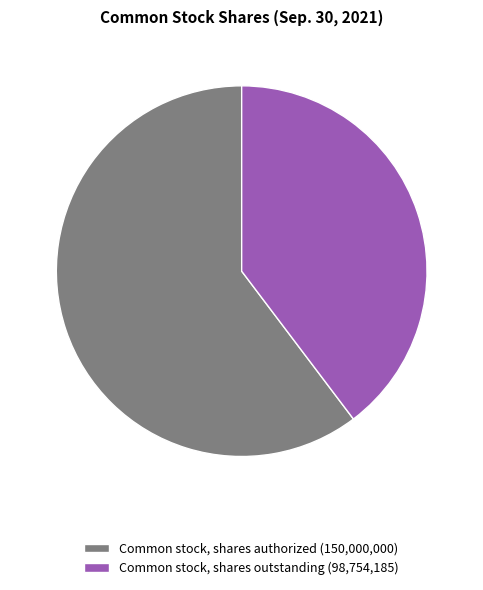

Does Common stock, shares authorized represent more than half of the total?

Yes